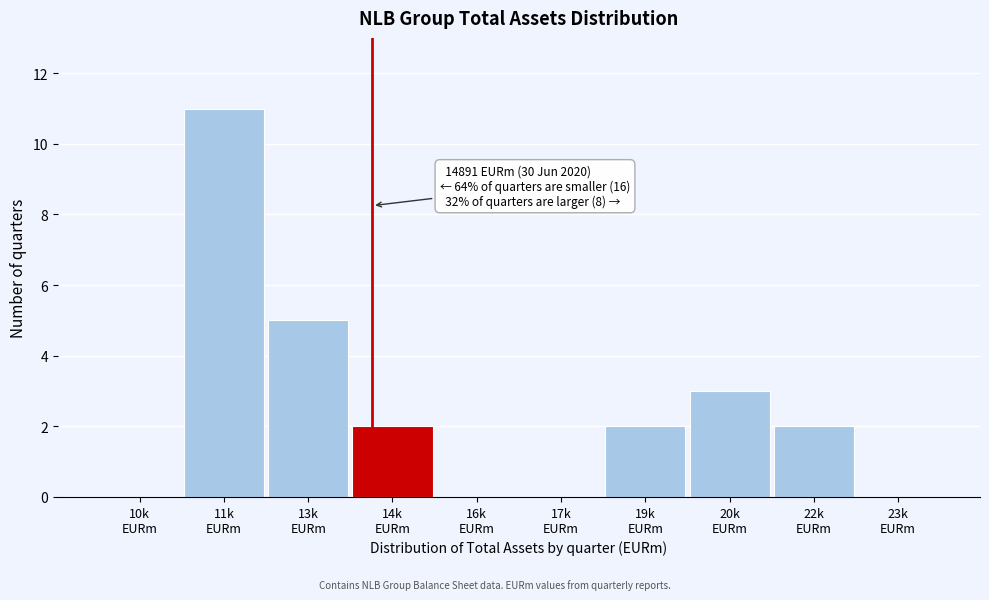

What is the greatest value displayed?

11